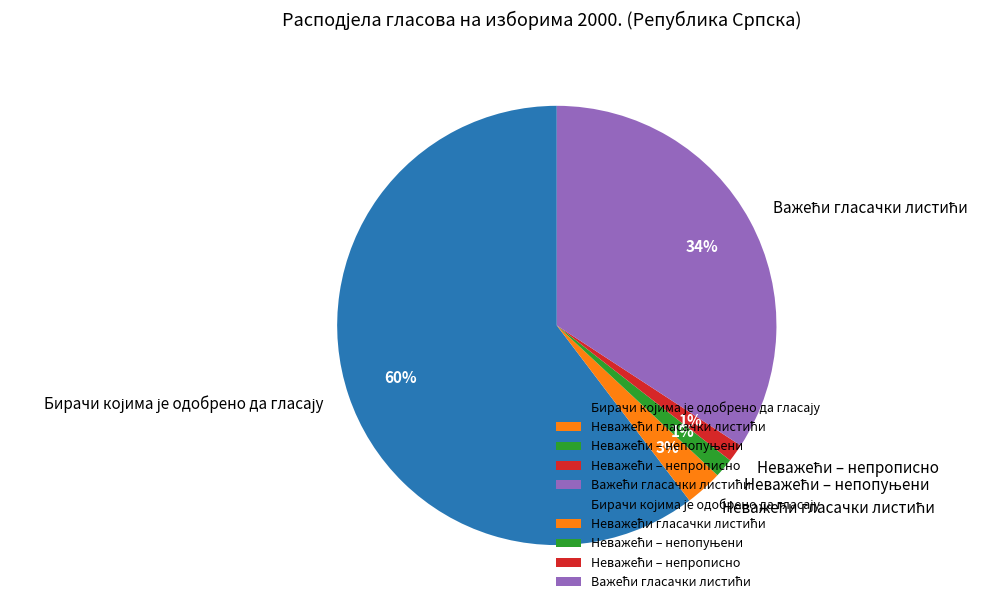

Does any single category account for the majority?

Yes